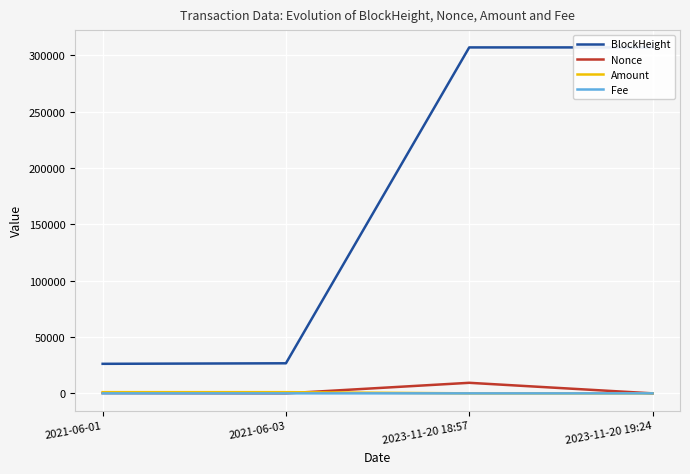

What is the value of the BlockHeight point at the 4th from the left?

307133.0